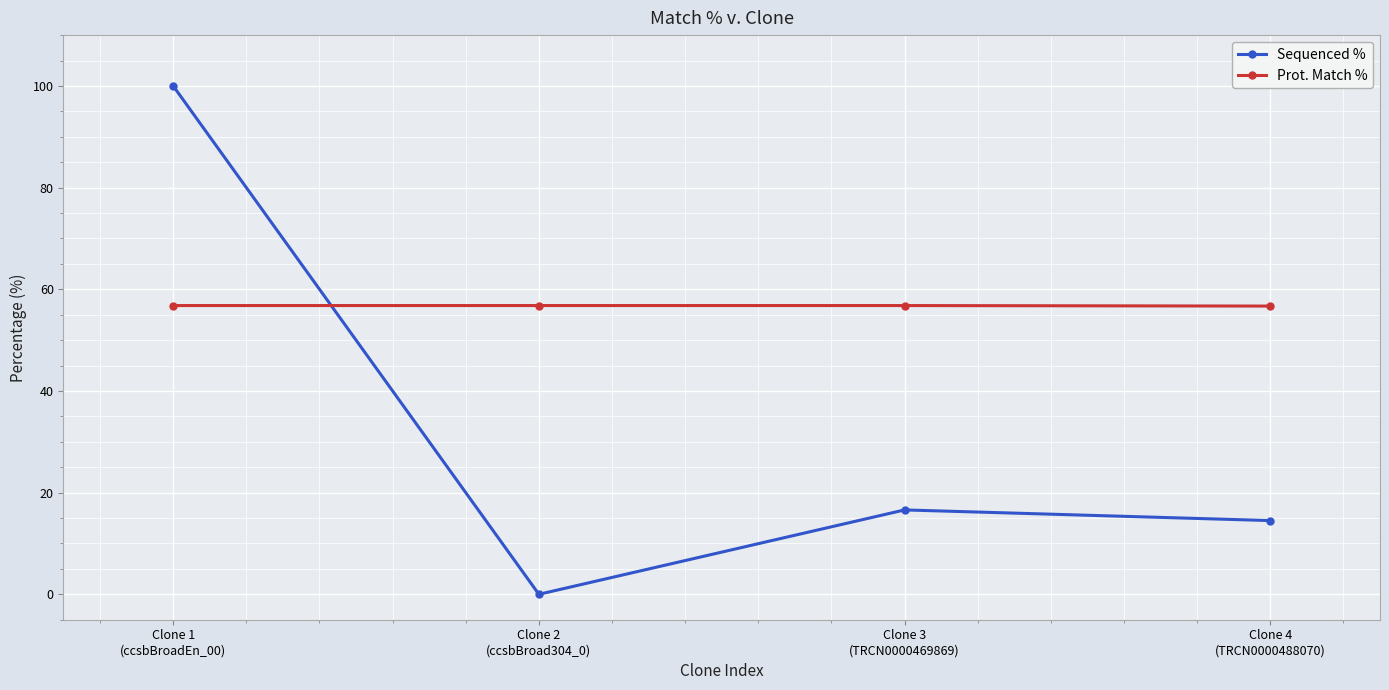

The Prot. Match % series shows 77.0 at Clone 3
(TRCN0000469869). True or false?

False